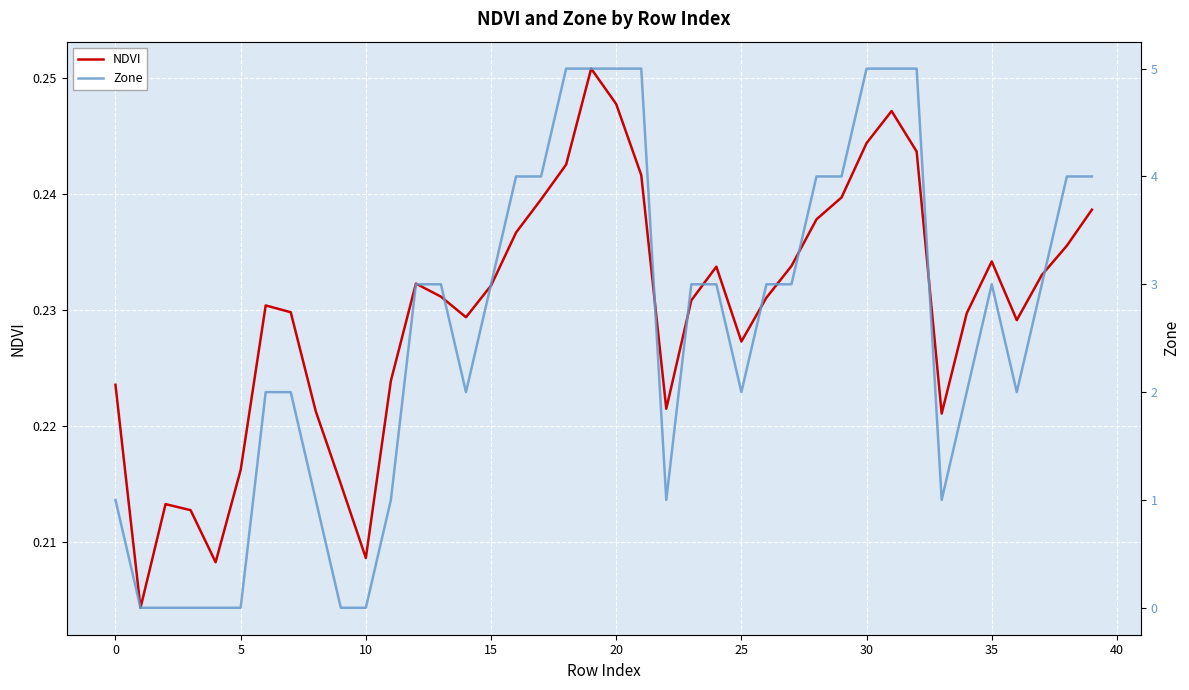

True or false: Zone has more than 1 points higher than both neighbors.

False